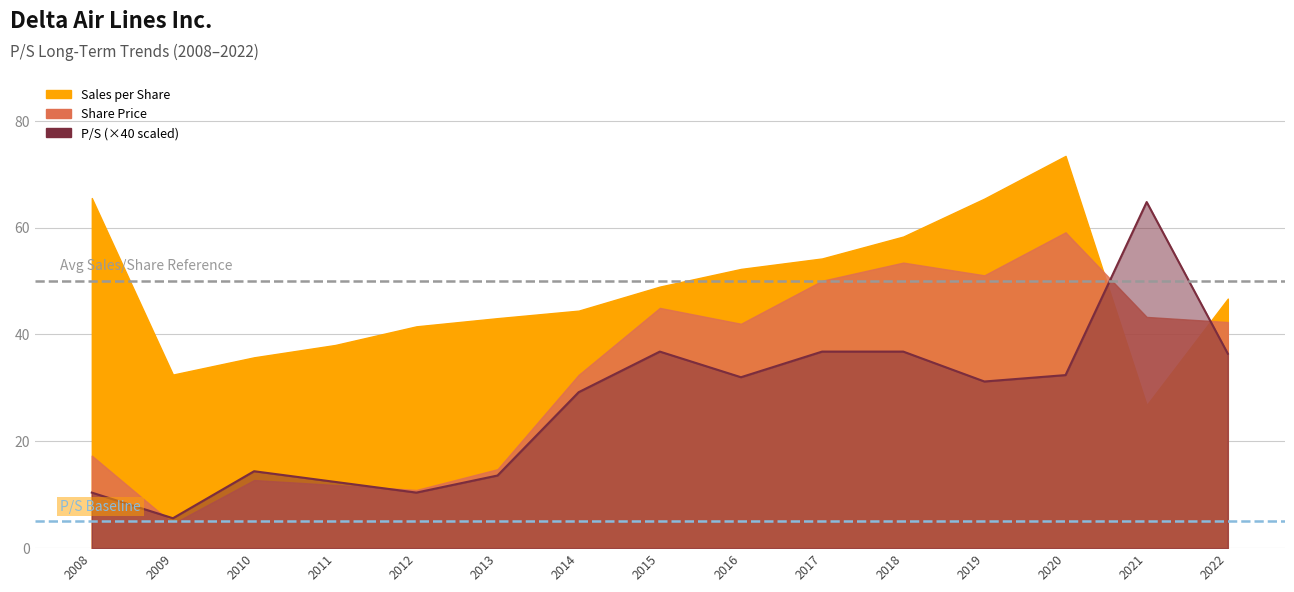

At how many categories does at least one series exceed 44?

10